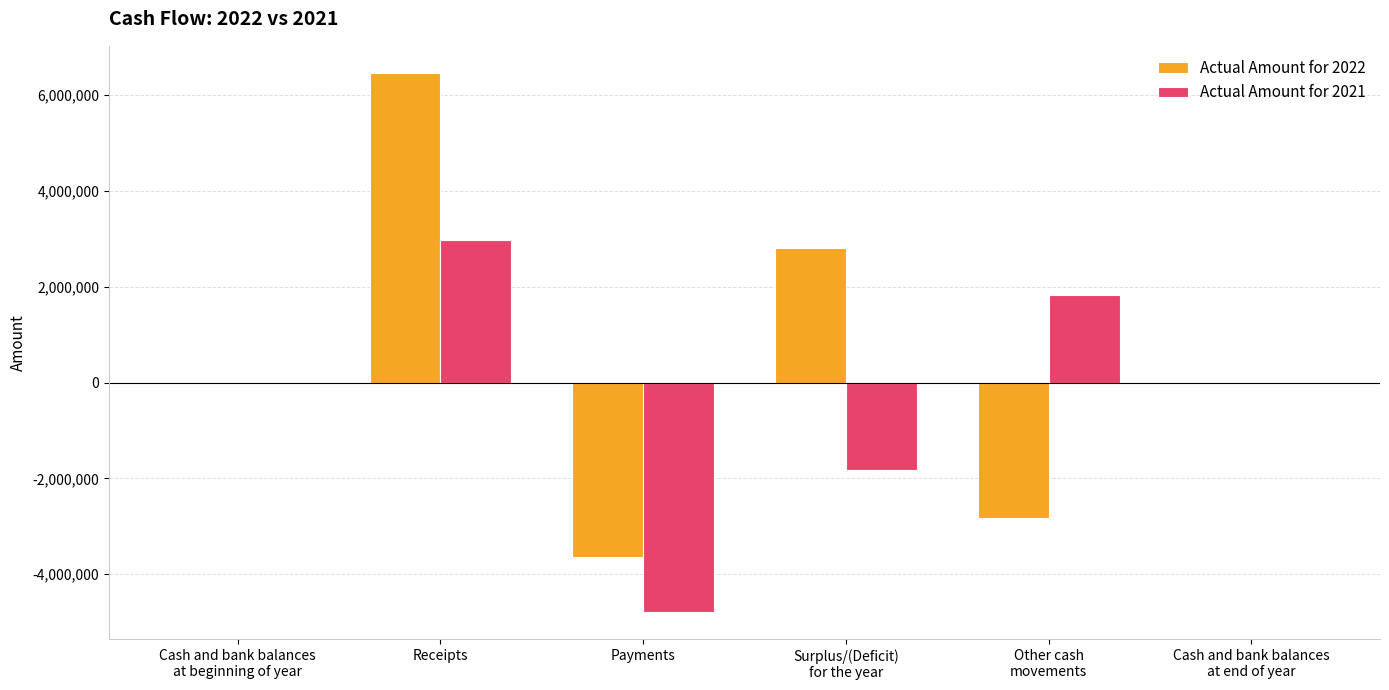

Which series changed the most between Cash and bank balances
at beginning of year and Surplus/(Deficit)
for the year?

Actual Amount for 2022